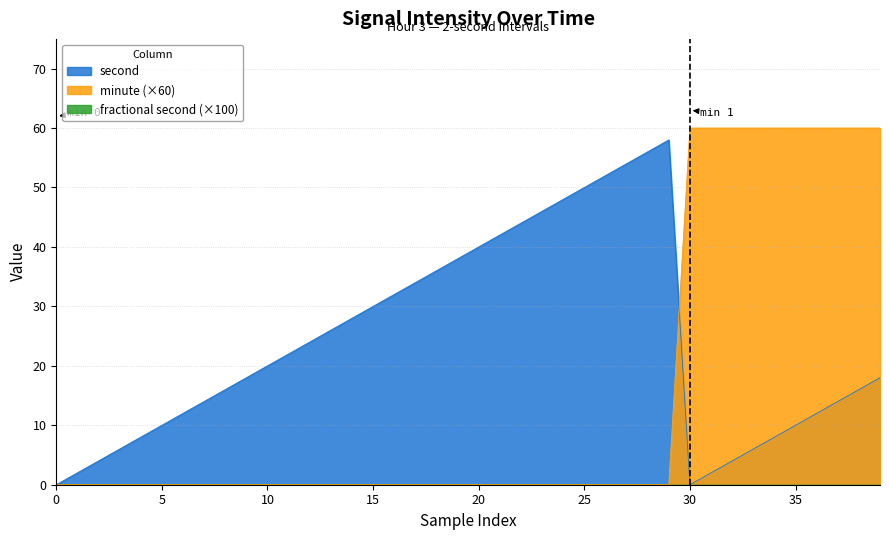

What is the spread (max minus min) of values at 25?

50